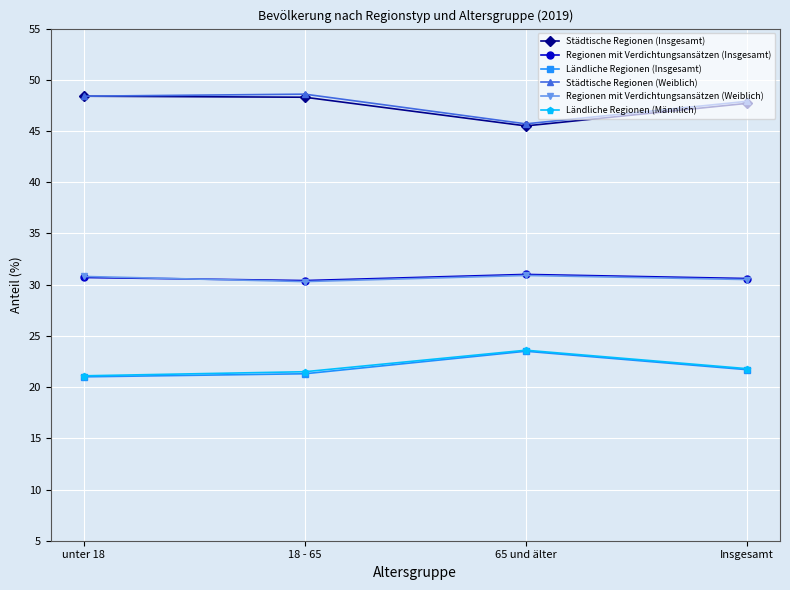

True or false: Regionen mit Verdichtungsansätzen (Weiblich) and Städtische Regionen (Weiblich) intersect in this chart.

False